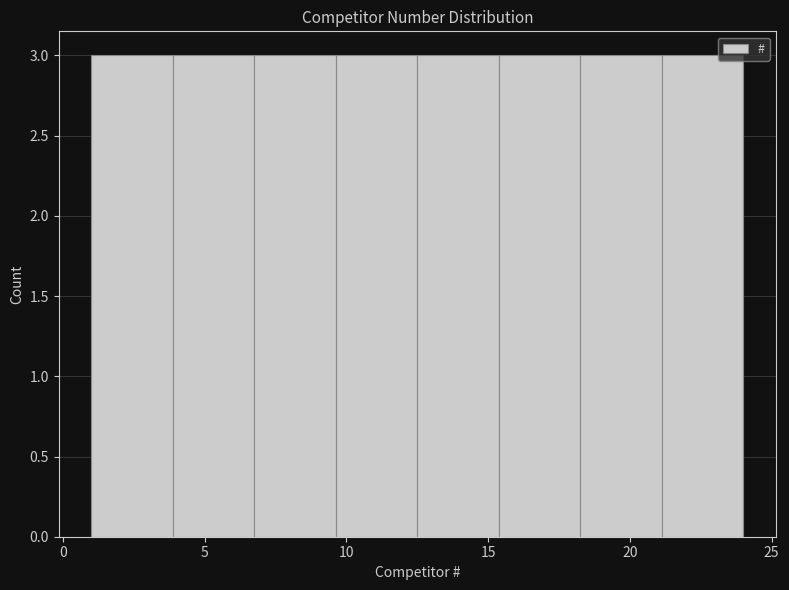

Reading left to right, list every bar in this chart as the range it spans on the x-axis followed by its height. Neither the bar edges nor the heights are printed on the chart, so give them approximately, as read against the axes.

1.0 to 4.0: 3
4.0 to 7.0: 3
7.0 to 9.5: 3
9.5 to 12.5: 3
12.5 to 15.5: 3
15.5 to 18.5: 3
18.5 to 21.0: 3
21.0 to 24.0: 3